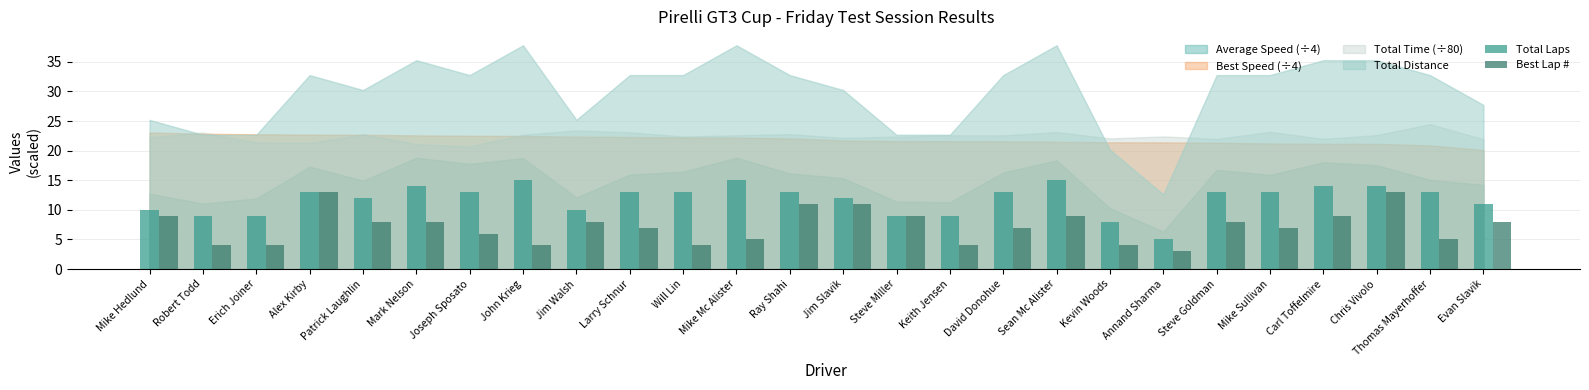

What is the total value across all series at Mike Hedlund?

19